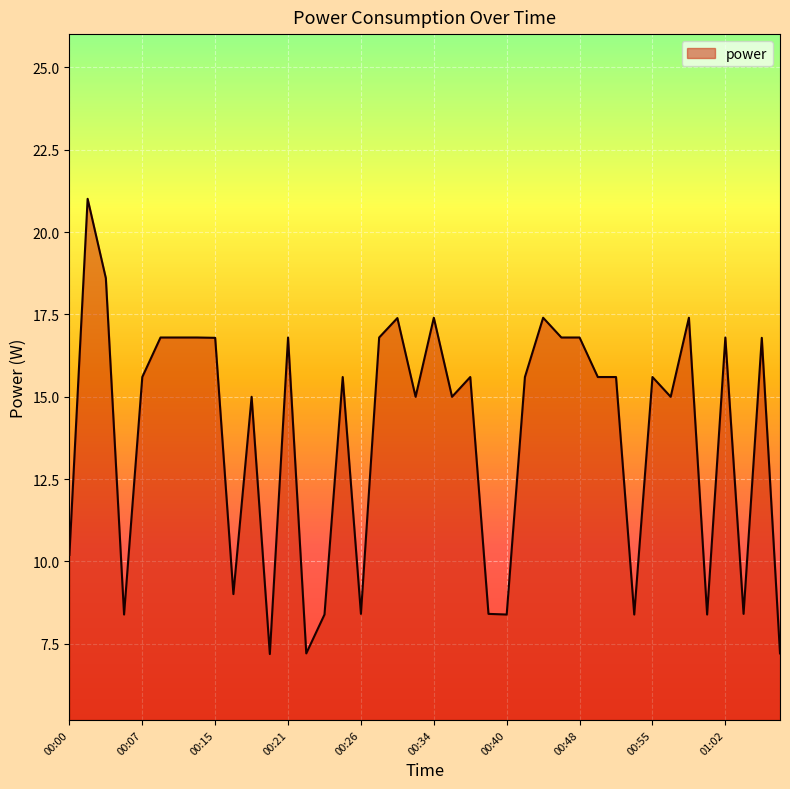

What is the smallest value displayed?

7.2